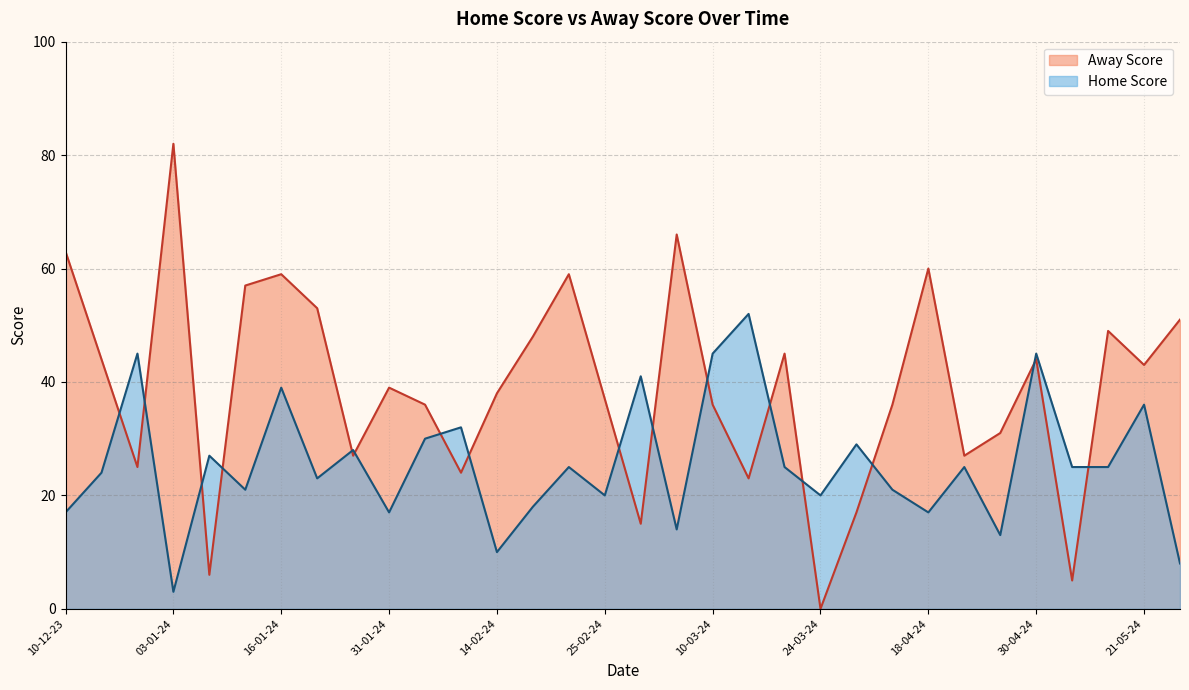

What are all the series names shown in the legend?

Away Score, Home Score